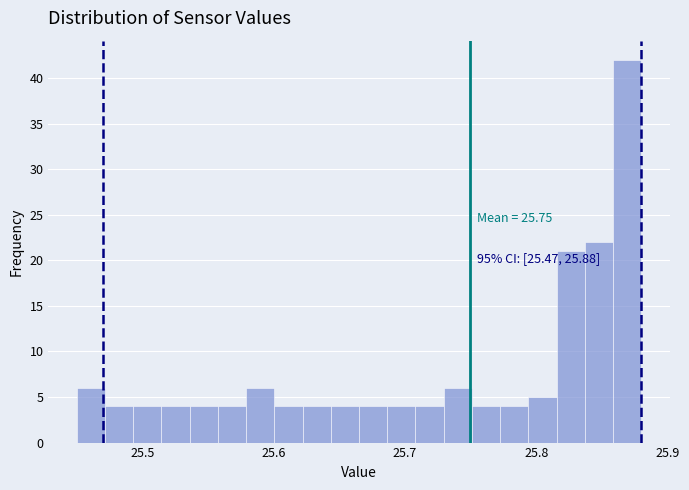

Around what value on the x-axis is the tallest bar? Give the approximate position of its centre, as read against the axis.

25.87